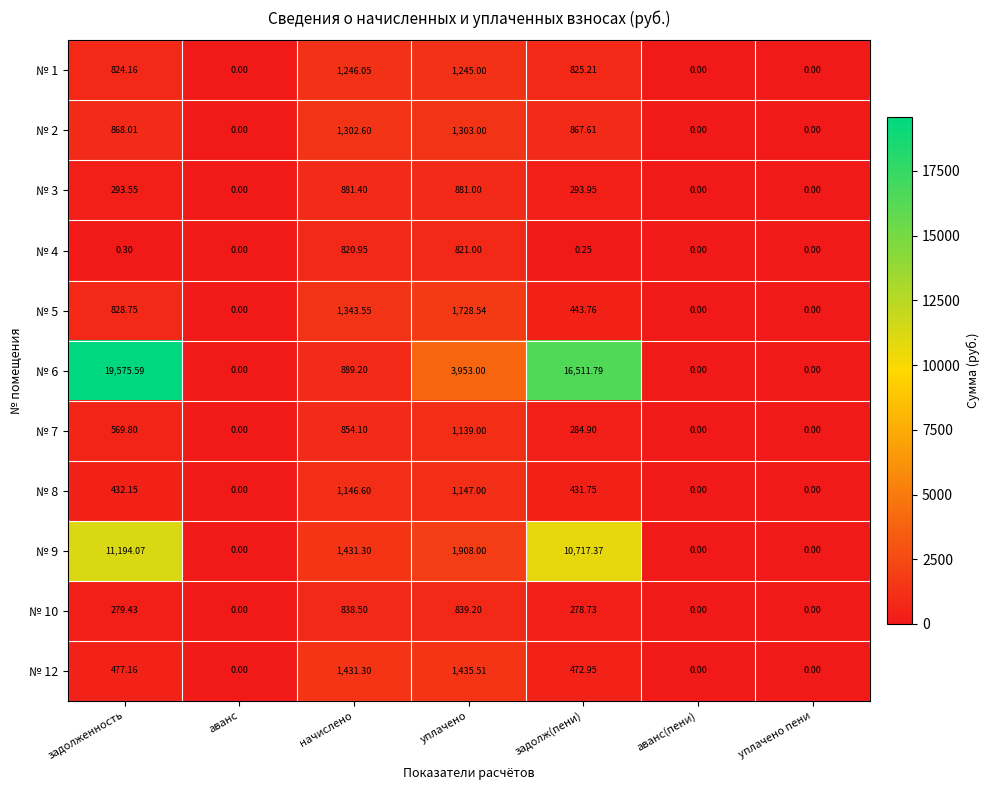

Which category has the highest value in the № 9 series?

задолженность